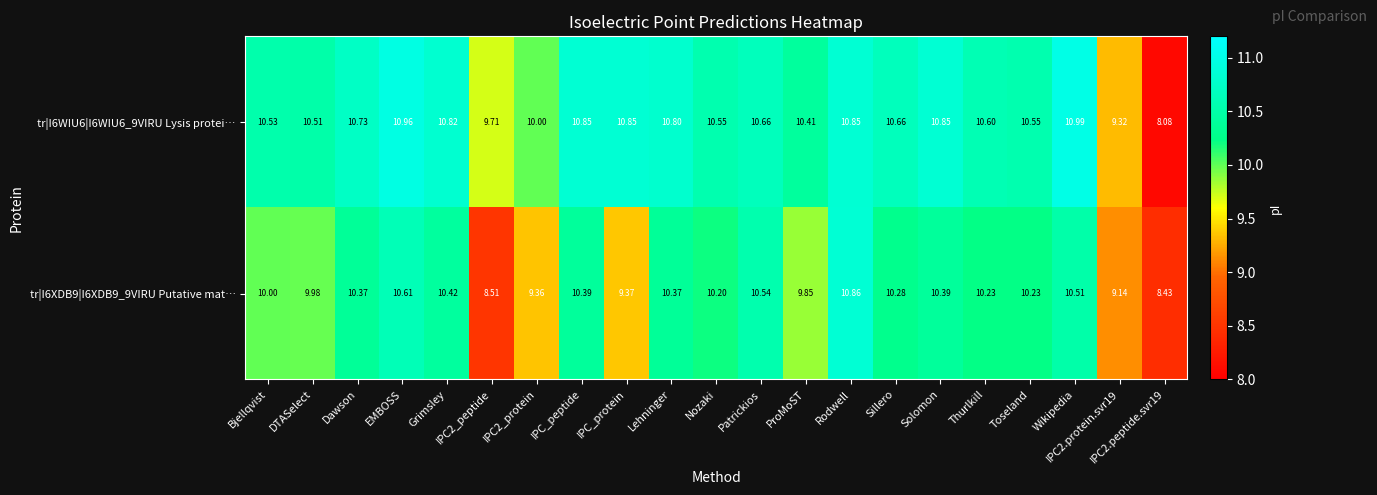

Is the value of tr|I6WIU6|I6WIU6_9VIRU Lysis protei… at Lehninger greater than the value of tr|I6XDB9|I6XDB9_9VIRU Putative mat… at EMBOSS?

Yes